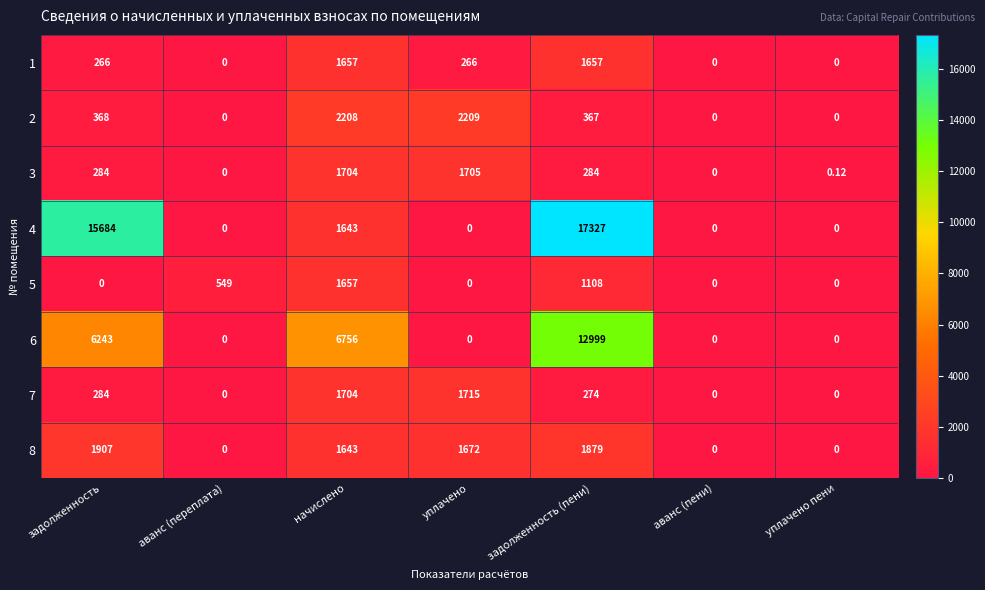

At which category is the sum across all series the highest?

задолженность (пени)